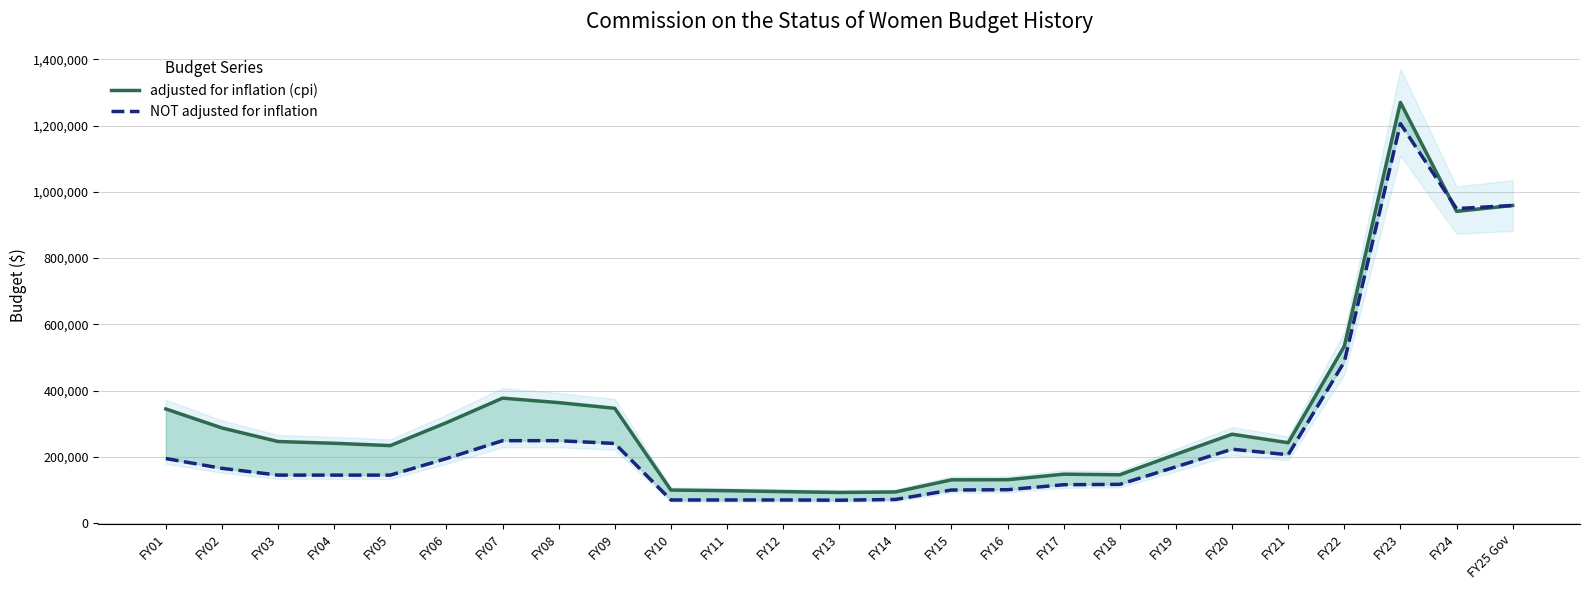

Which series ends up on top after the final intersection of NOT adjusted for inflation and adjusted for inflation (cpi)?

NOT adjusted for inflation